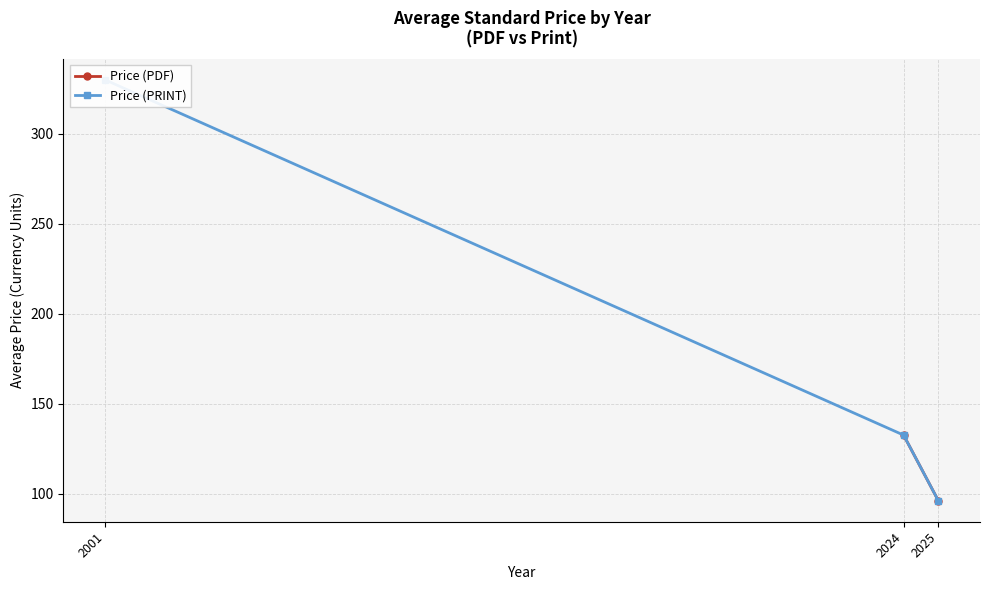

Where does the Price (PRINT) series first go above 132?

2001